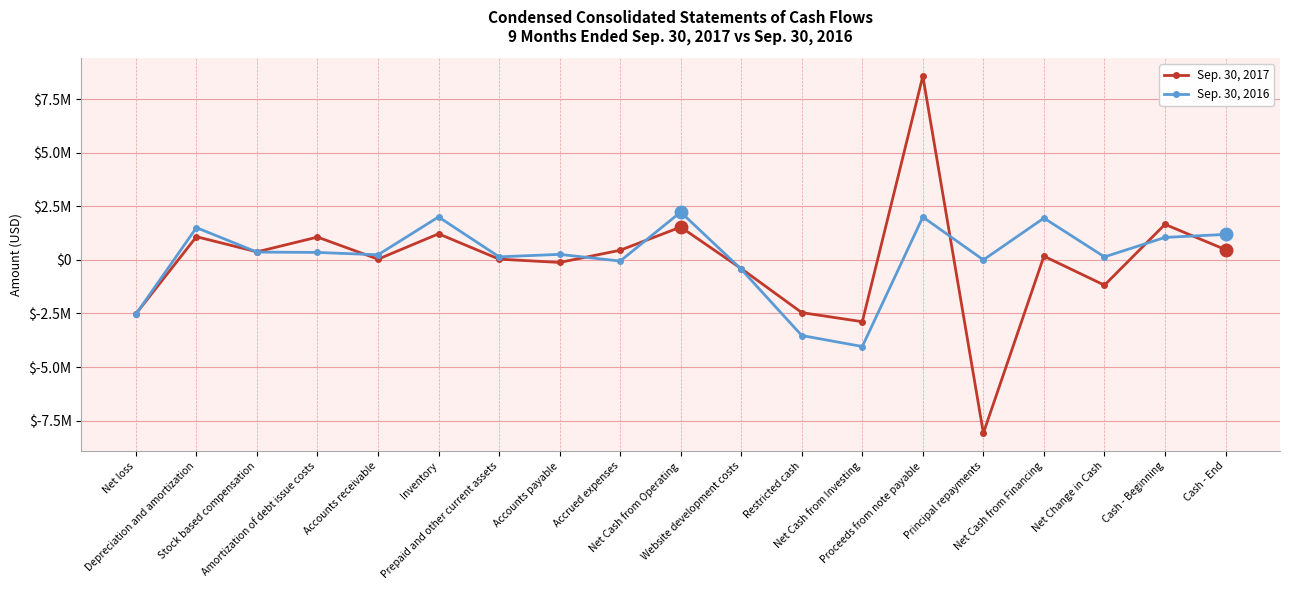

Which series ends up on top after the final intersection of Sep. 30, 2016 and Sep. 30, 2017?

Sep. 30, 2016